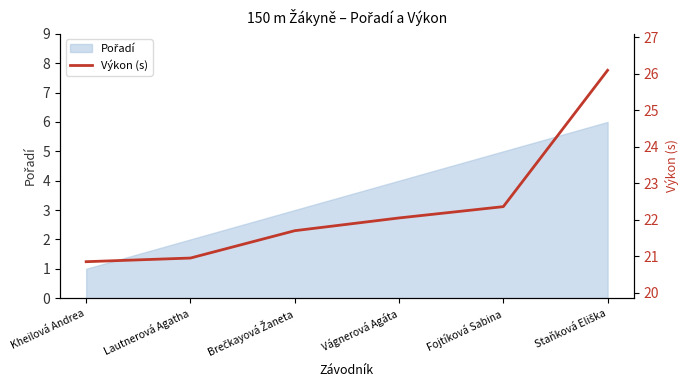

Rank the categories by value from highest to lowest.

Staňková Eliška, Fojtíková Sabina, Vágnerová Agáta, Brečkayová Žaneta, Lautnerová Agatha, Kheilová Andrea